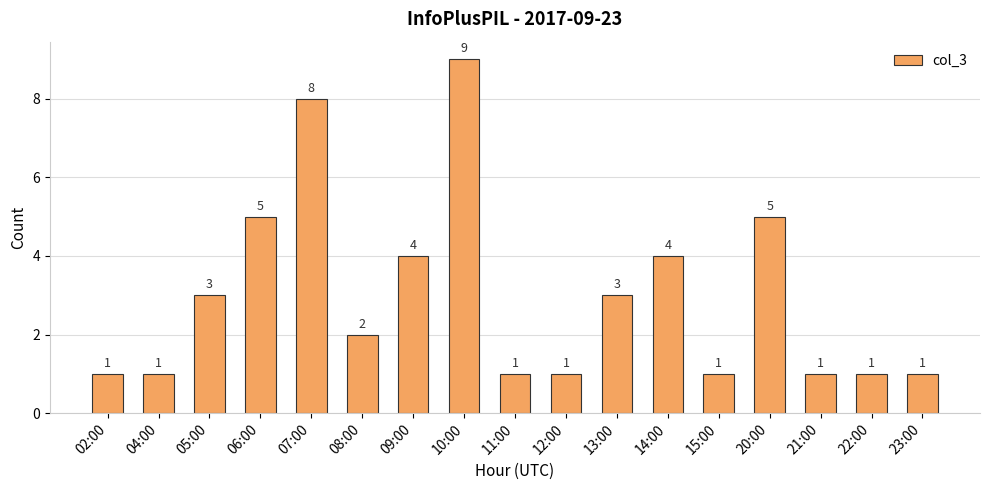

The value at 02:00 is 1. True or false?

True